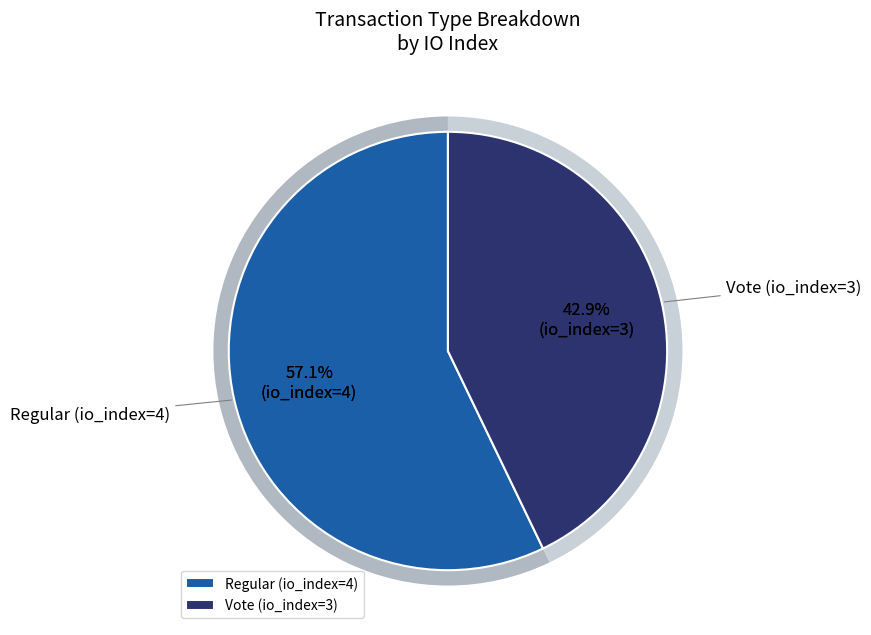

True or false: Regular (io_index=4) accounts for 48% of the total.

False